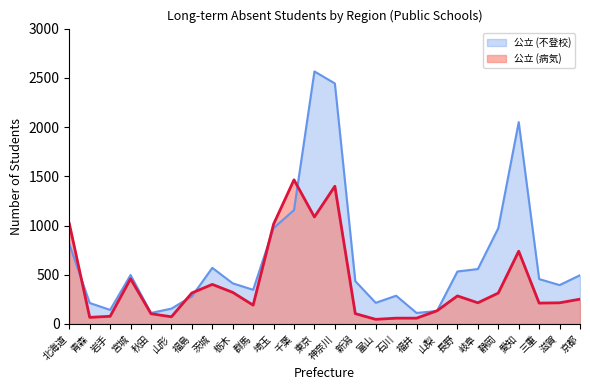

Rank the series by their maximum value, from highest to lowest.

公立 (不登校), 公立 (病気)